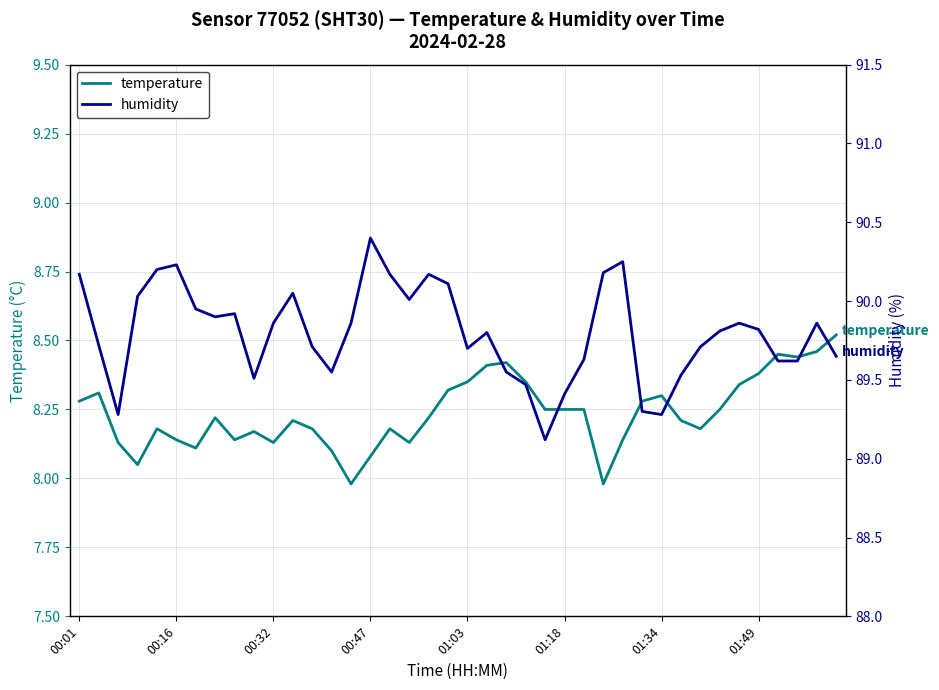

What is the average value of the humidity series?

89.8